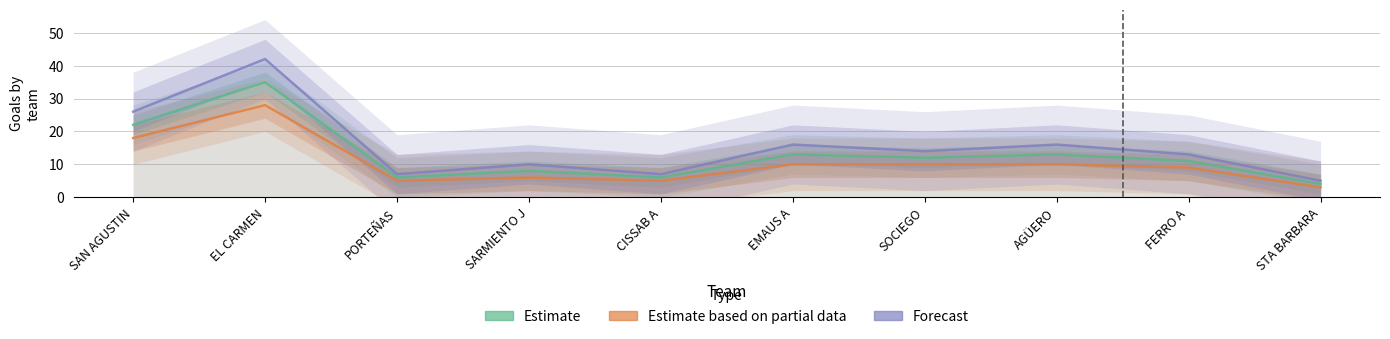

What is the highest value of the Estimate series?

35